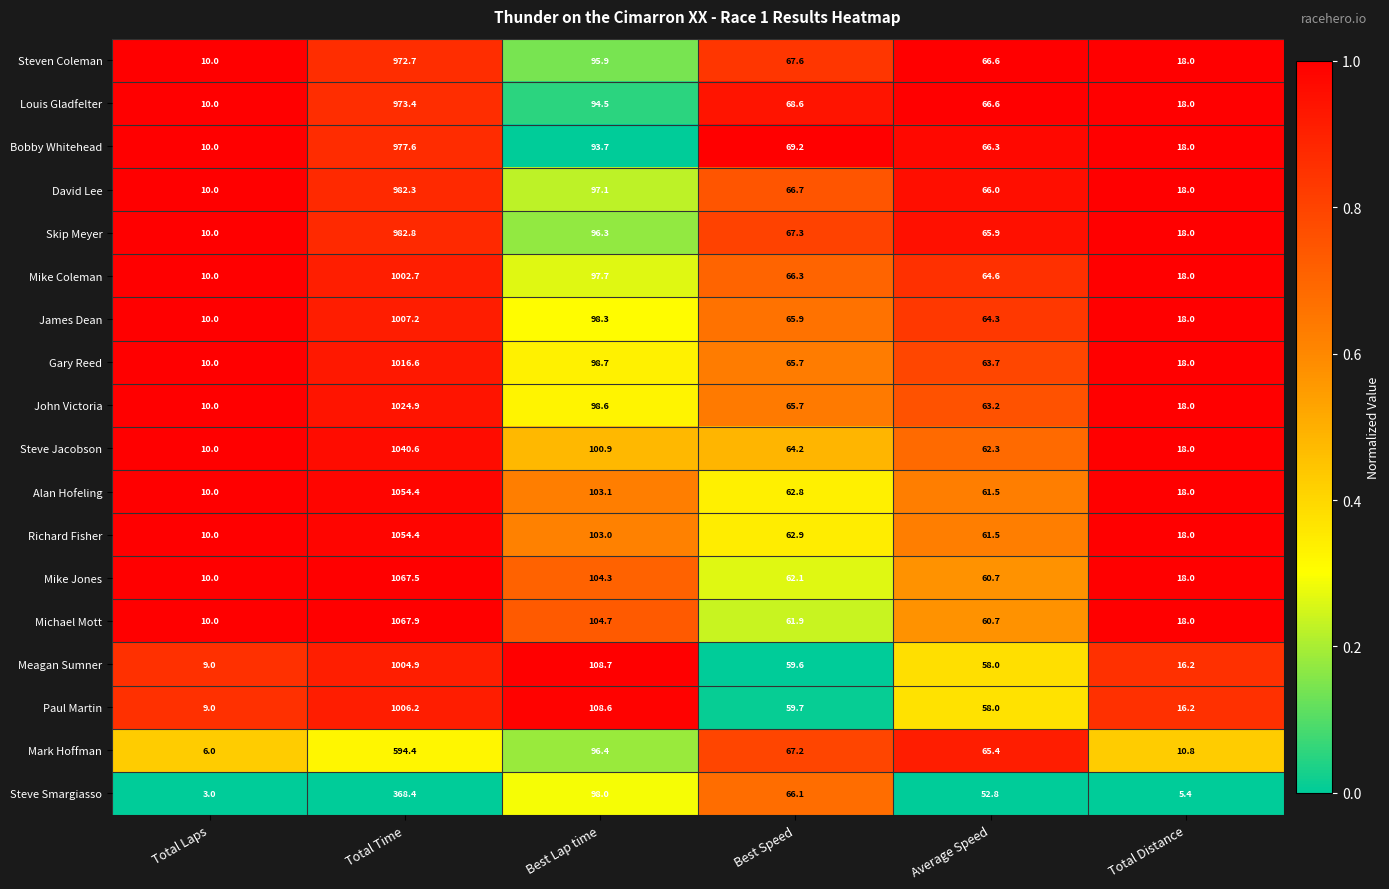

The James Dean series shows 18.0 at Total Distance. True or false?

True